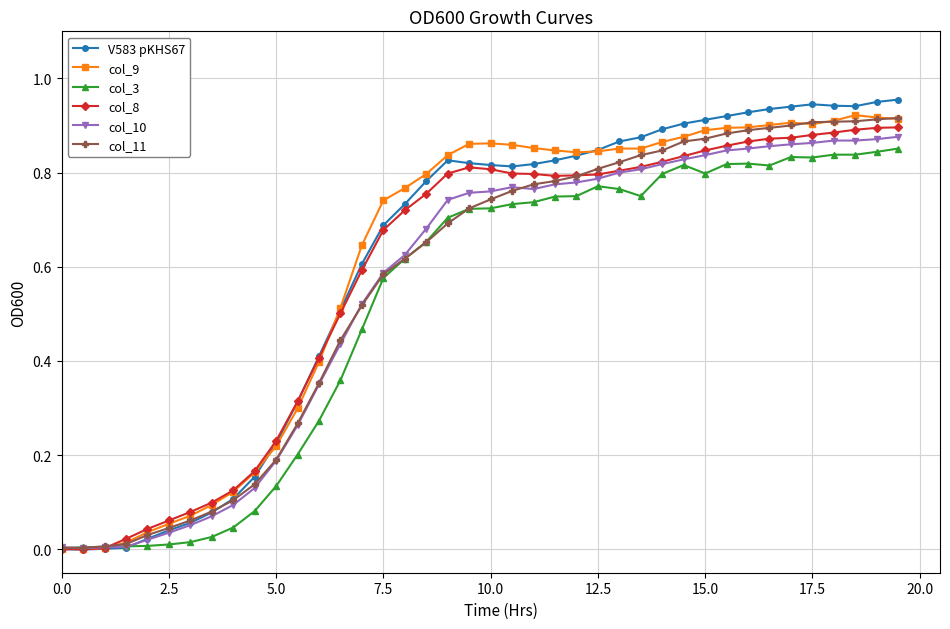

Which series has the widest spread of values?

V583 pKHS67